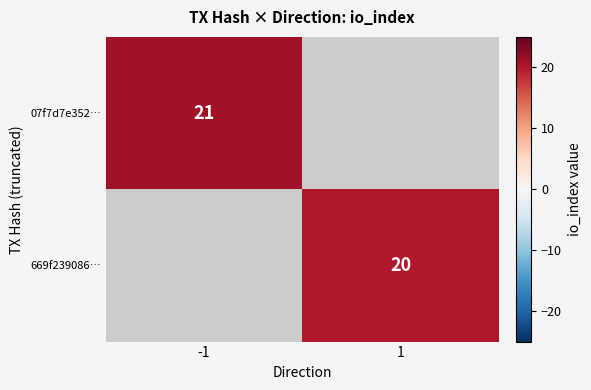

How many data points does each series have?

2